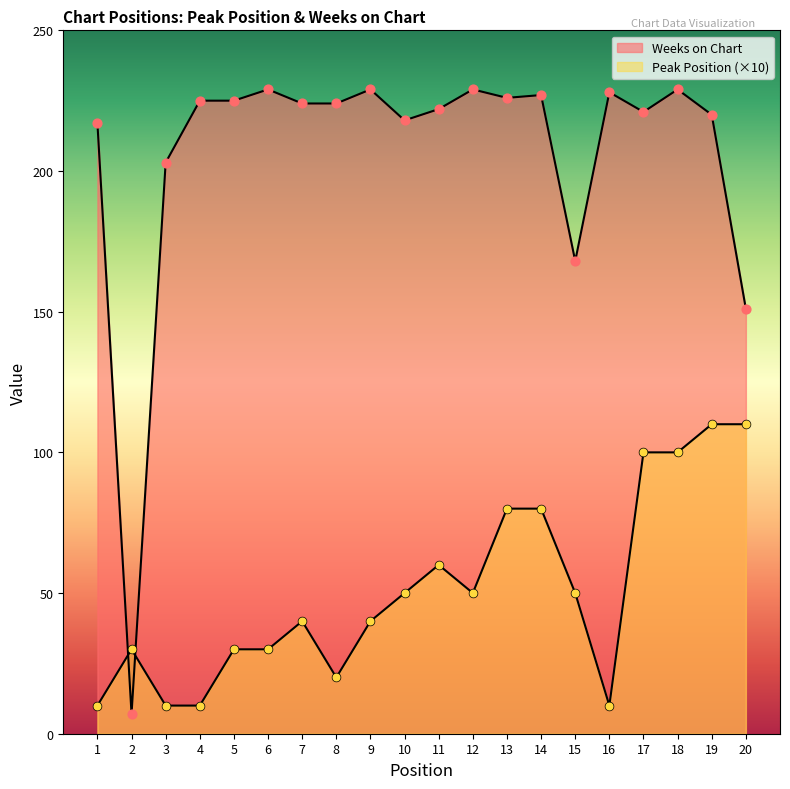

What is the total value across all series at 19?

330